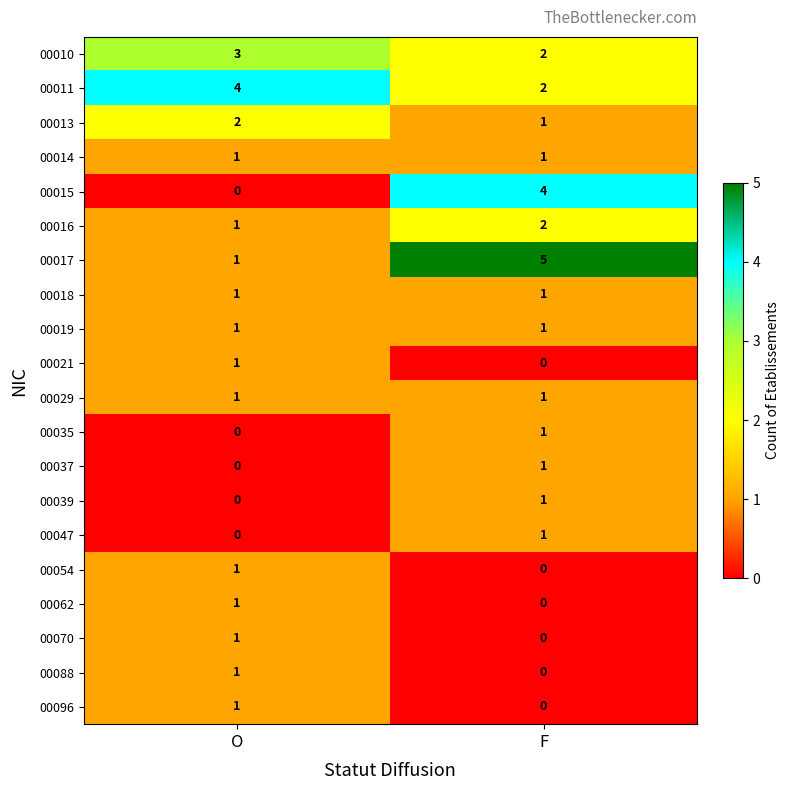

What is the maximum value shown in the chart?

5